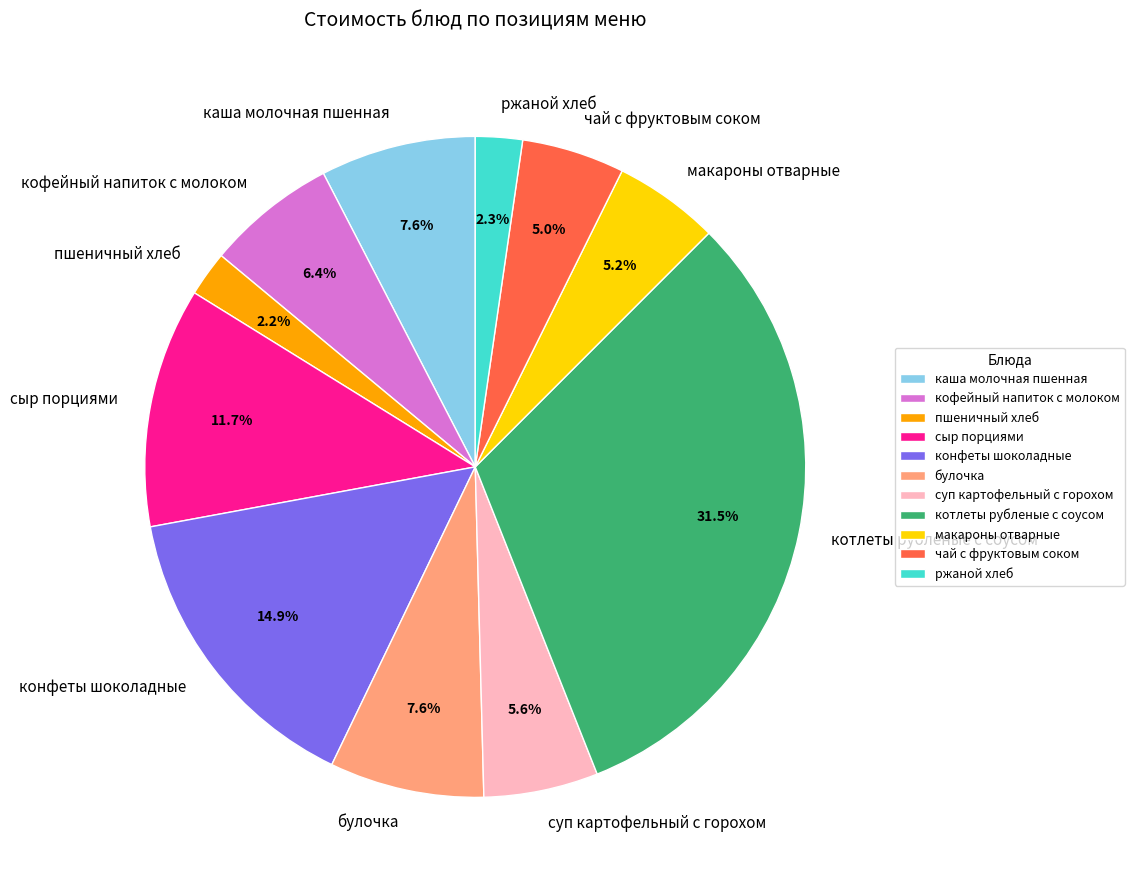

Which has a higher value, котлеты рубленые с соусом or конфеты шоколадные?

котлеты рубленые с соусом